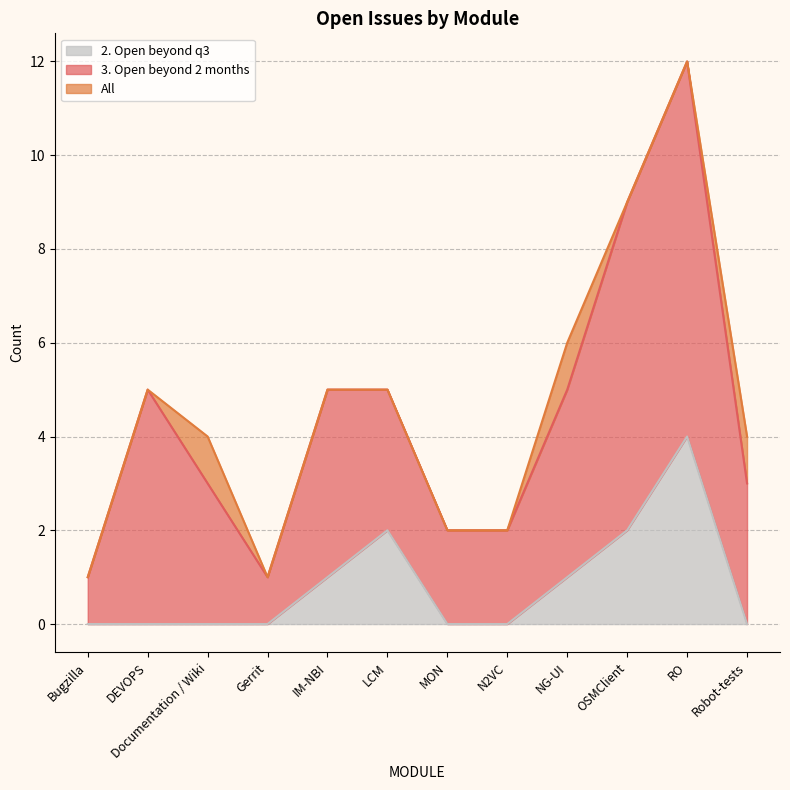

What is the highest value of the All series?

12